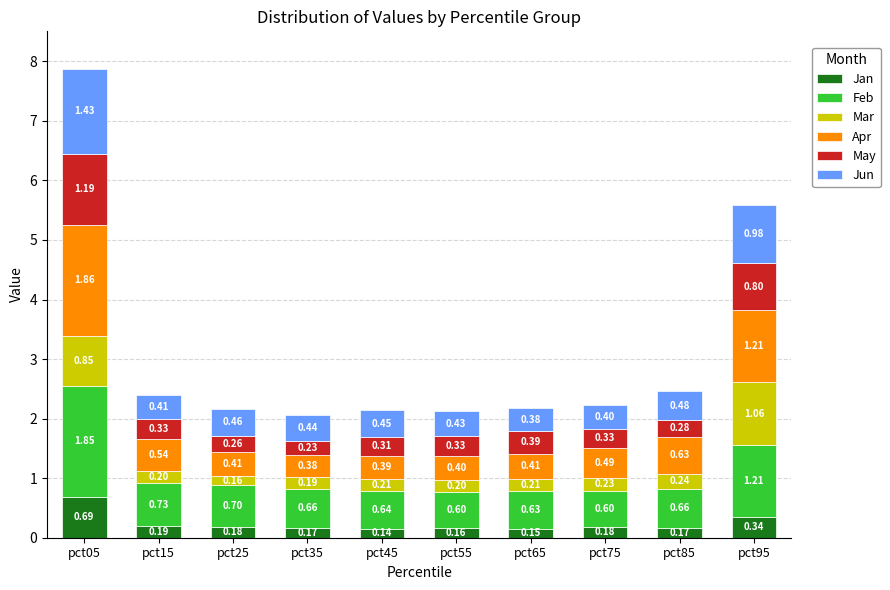

What are all the series names shown in the legend?

Jan, Feb, Mar, Apr, May, Jun